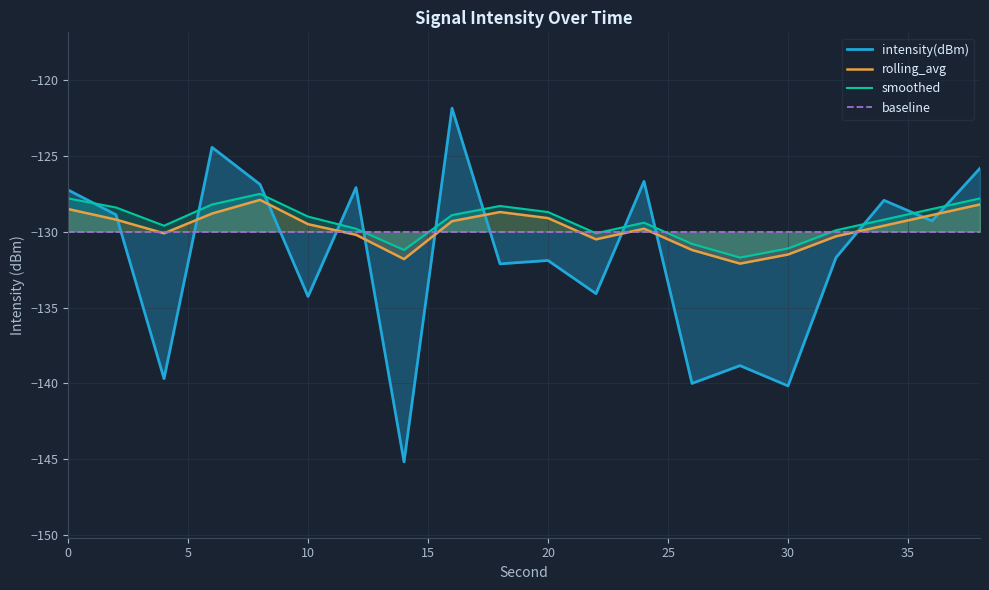

What is the maximum value for rolling_avg?

-127.9